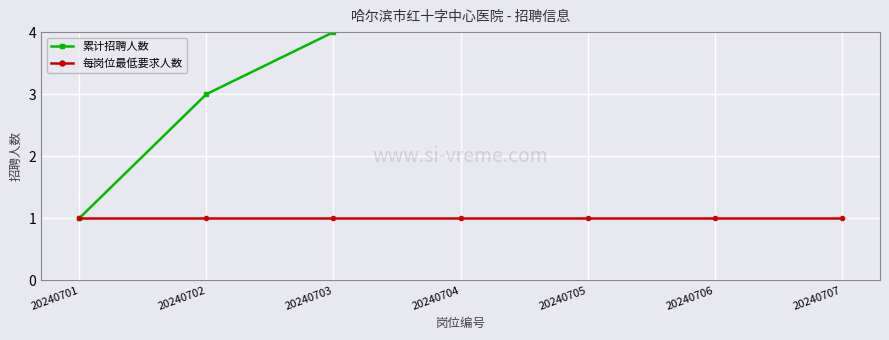

The 累计招聘人数 series shows 2 at 20240705. True or false?

False